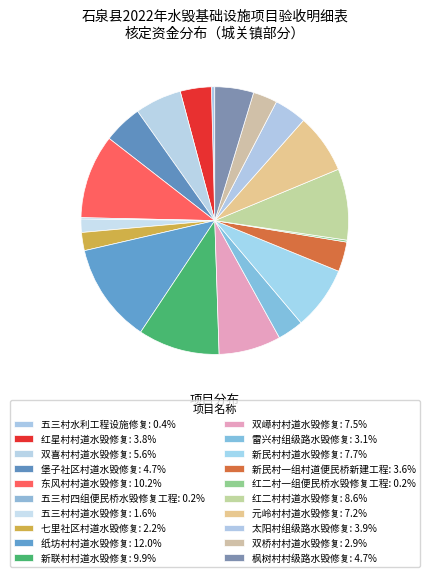

To the nearest percent, what portion does 七里社区村道水毁修复 represent?

2%